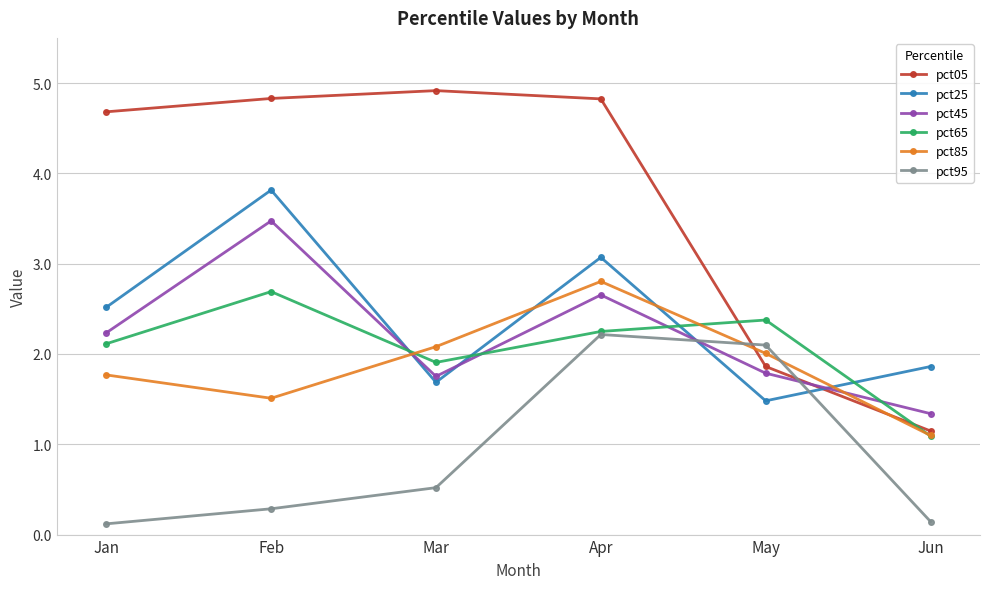

Where is the first local maximum for pct45?

Feb